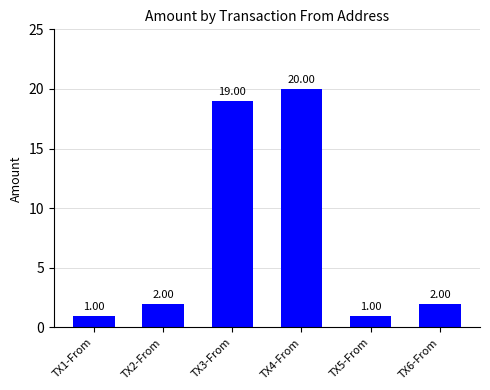

What is the greatest value displayed?

20